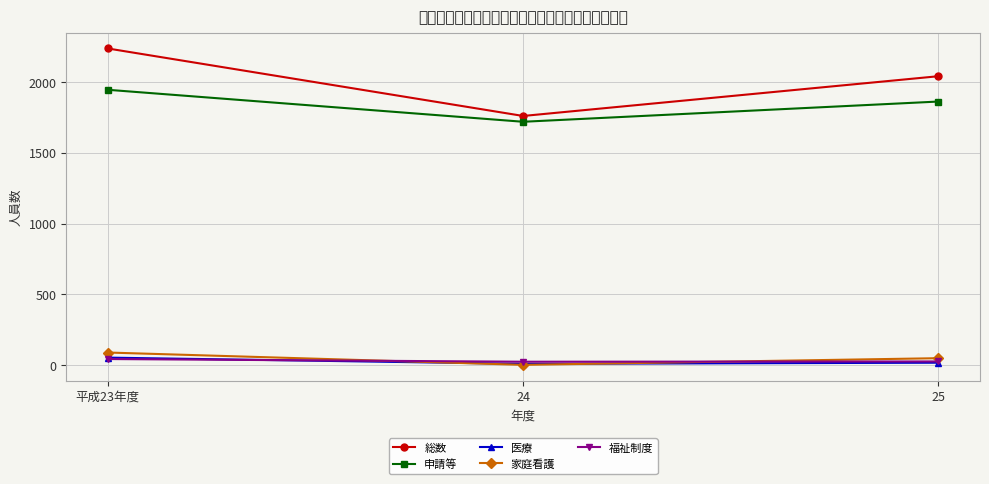

How many lines are shown in the chart?

5